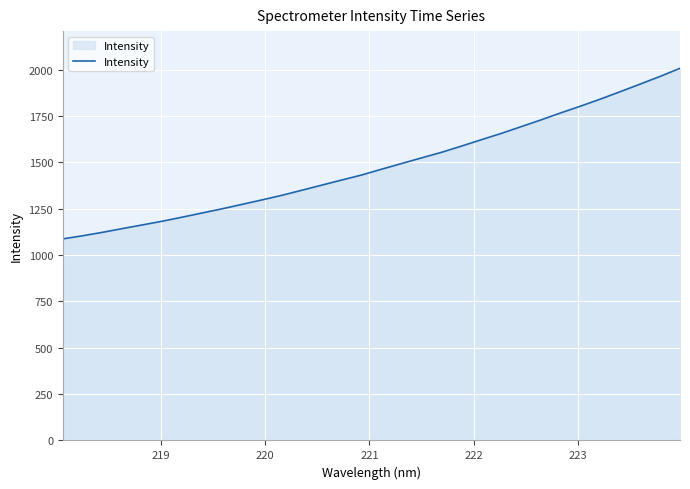

What is the maximum value shown in the chart?

2008.0